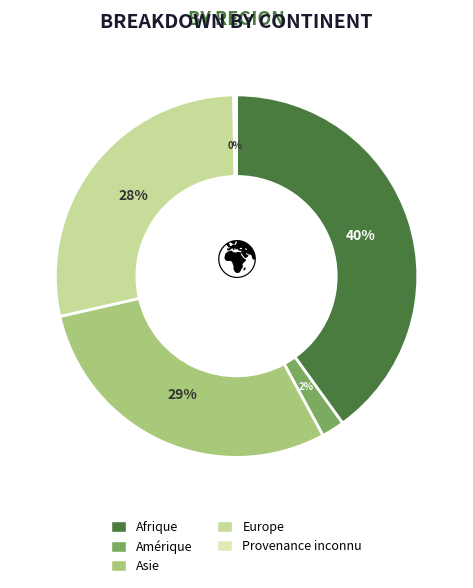

Which has a higher value, Europe or Amérique?

Europe